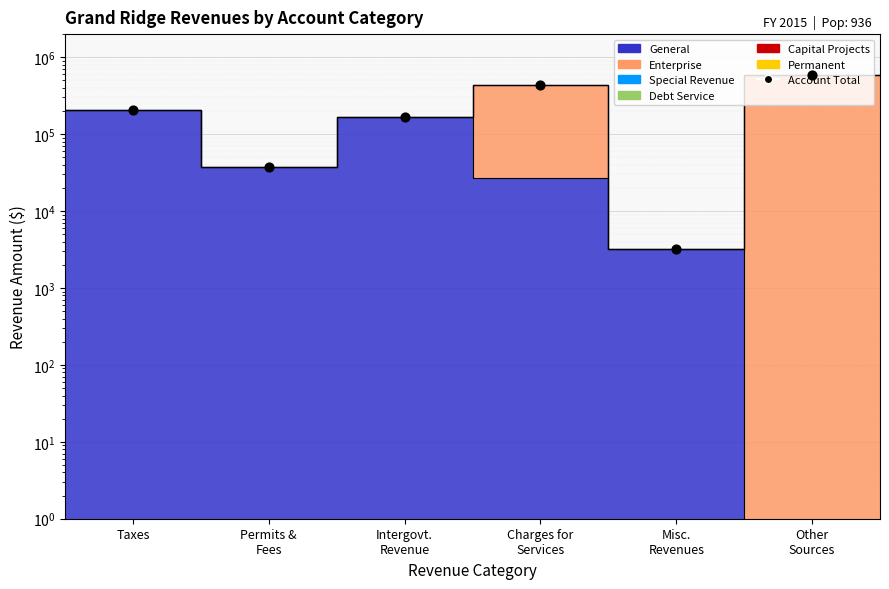

What is the change in value from Intergovt.
Revenue to Misc.
Revenues?

-162051